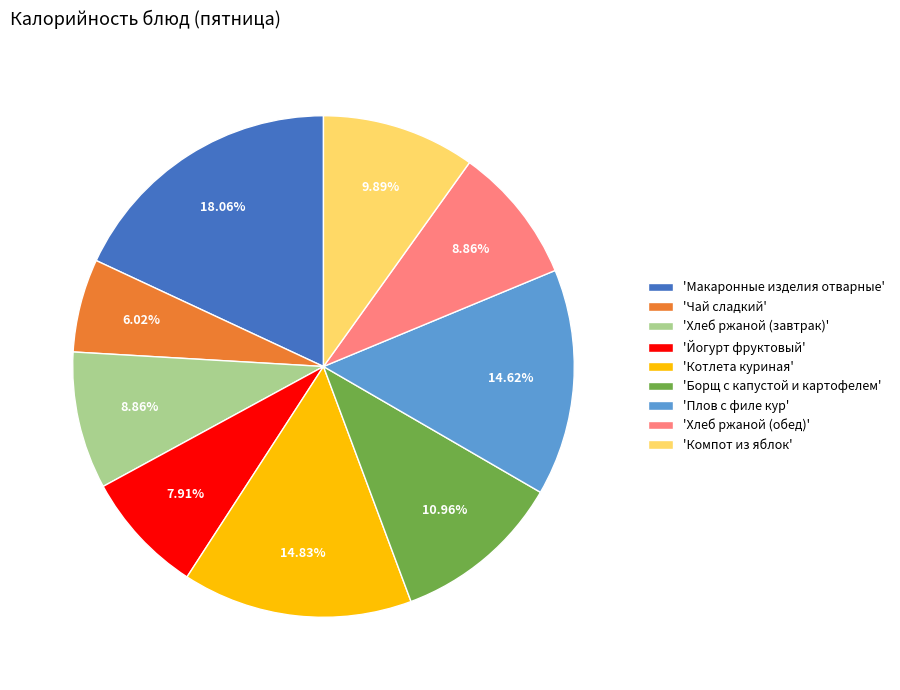

How many slices are in this pie chart?

9